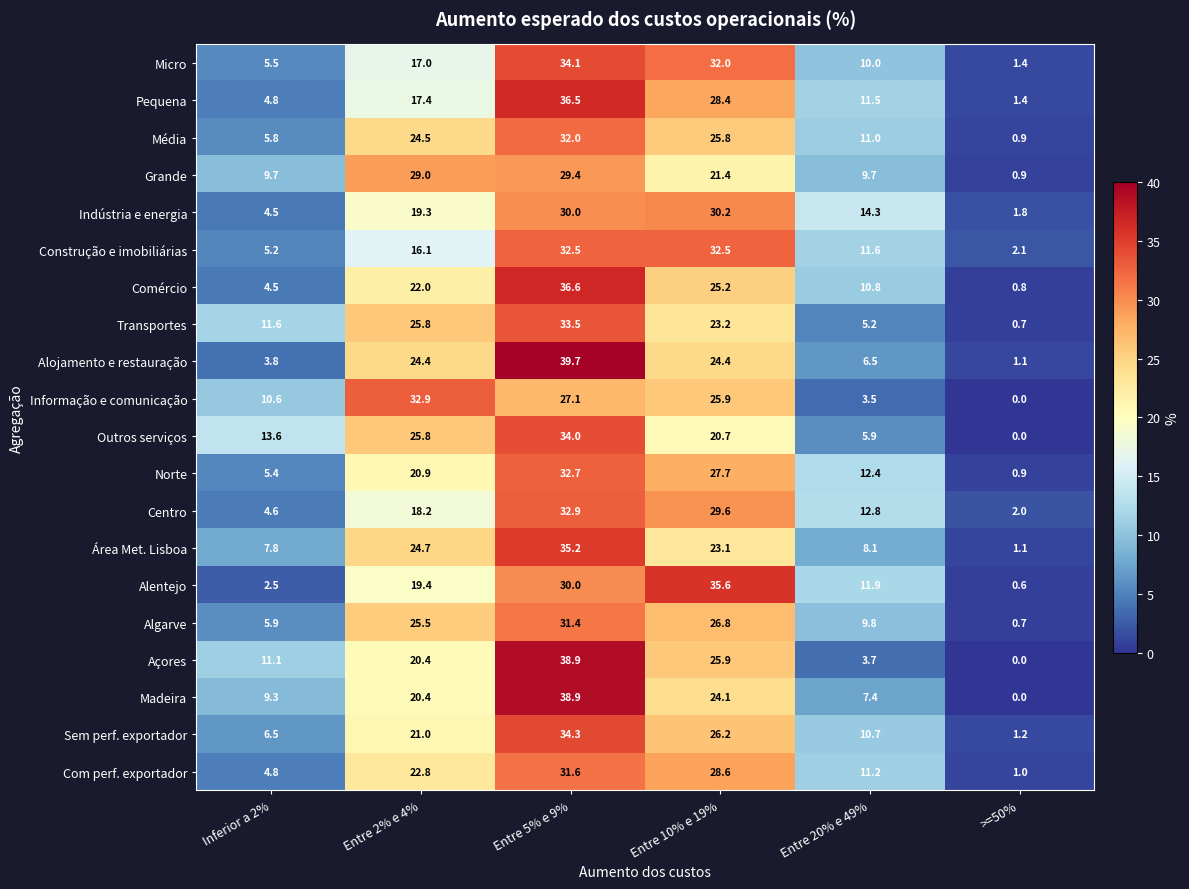

Which series changed the most between Entre 2% e 4% and Entre 5% e 9%?

Pequena